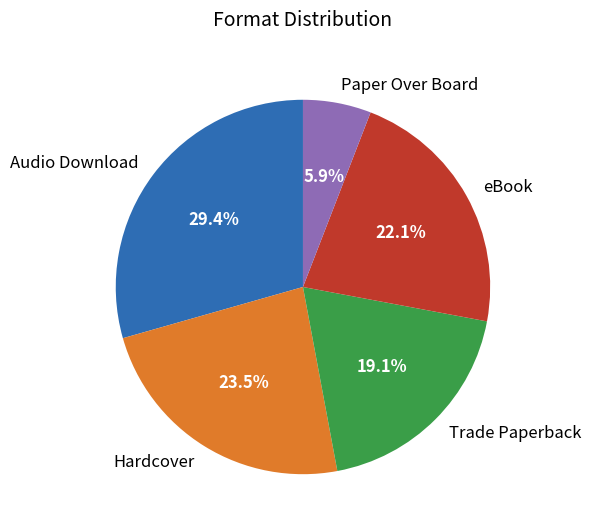

Rank the categories by value from highest to lowest.

Audio Download, Hardcover, eBook, Trade Paperback, Paper Over Board